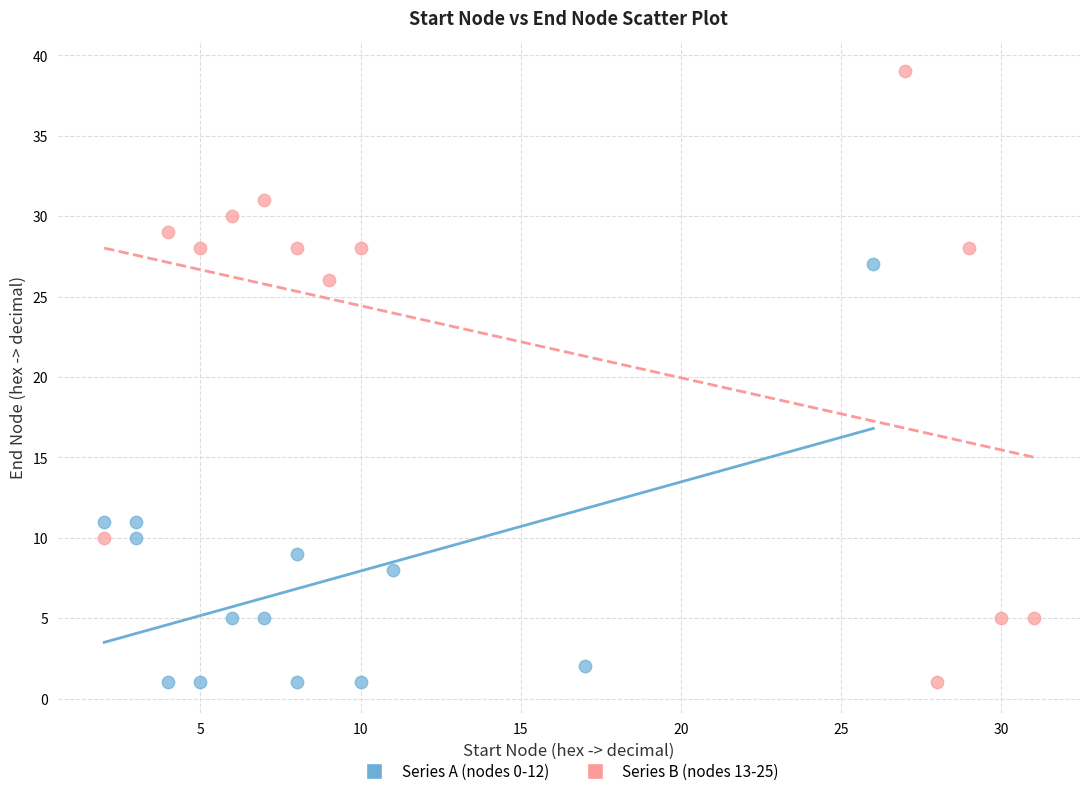

Which series has the widest spread of Y values?

Series B (nodes 13-25)